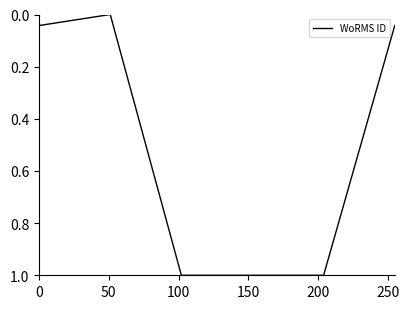

What is the average value?

0.5